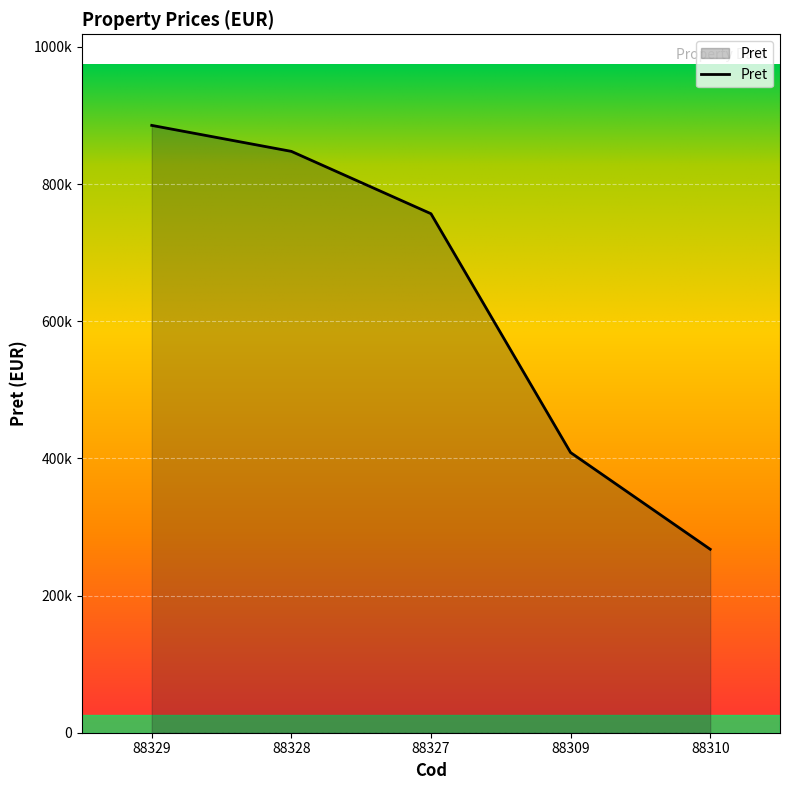

What is the value of the 4th point from the left?

408500